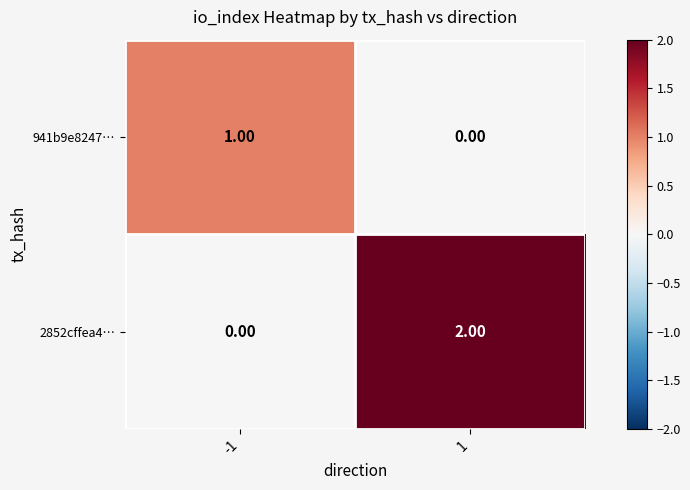

List the labels in order of 941b9e8247… value, smallest first.

1, -1